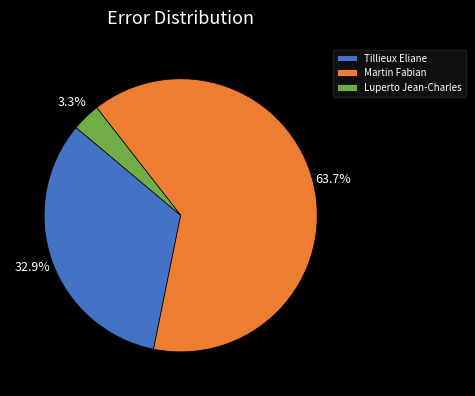

Is there any slice that represents more than half of the pie?

Yes